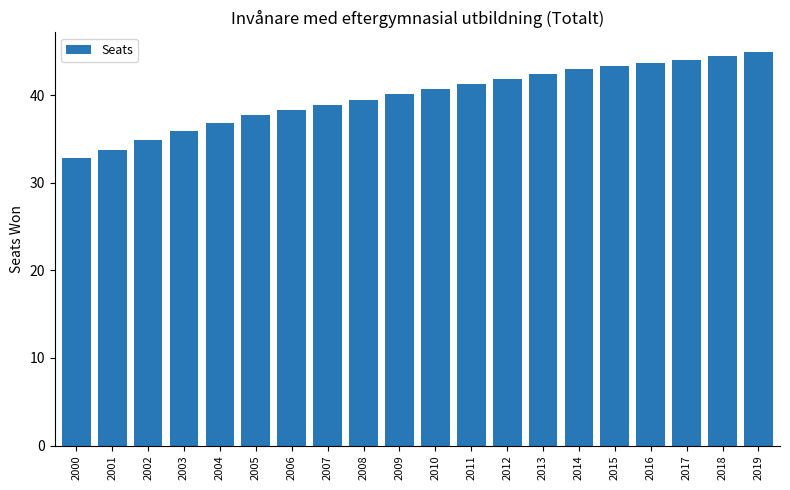

Are the bars horizontal?

No